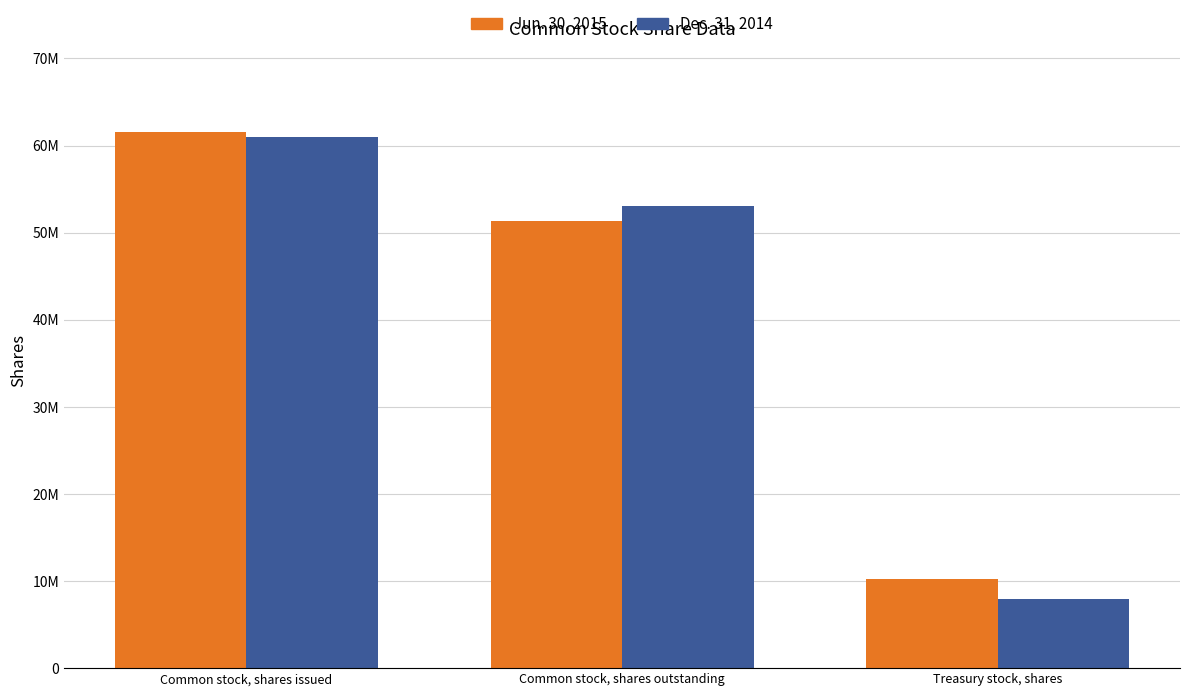

Does the chart contain any negative values?

No